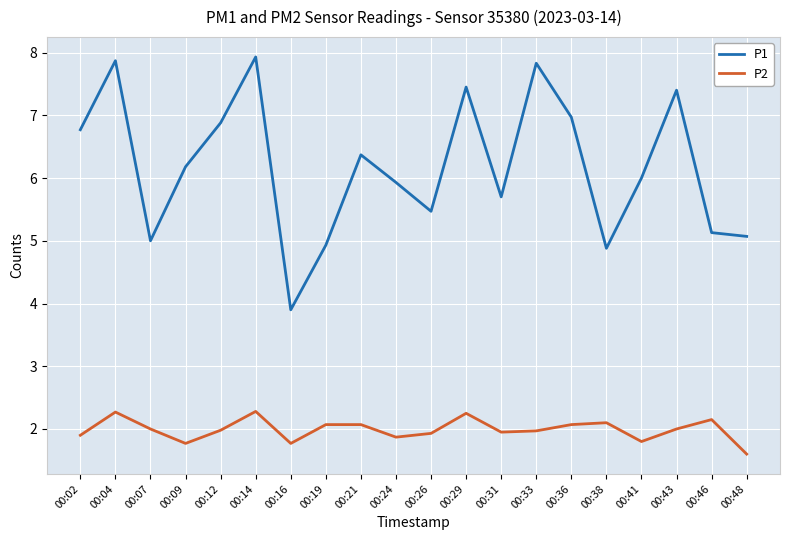

True or false: P2 and P1 cross at least once.

False